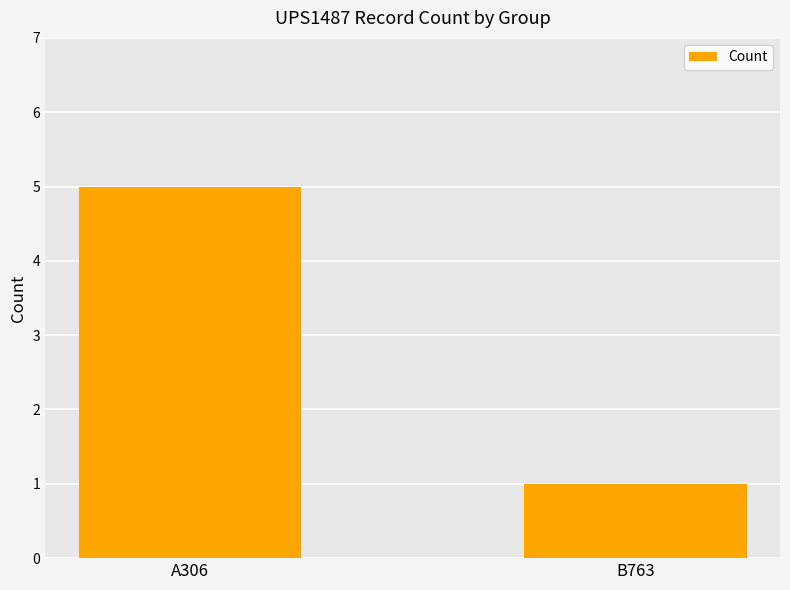

Approximately how many times larger is the value at B763 compared to A306?

0.2